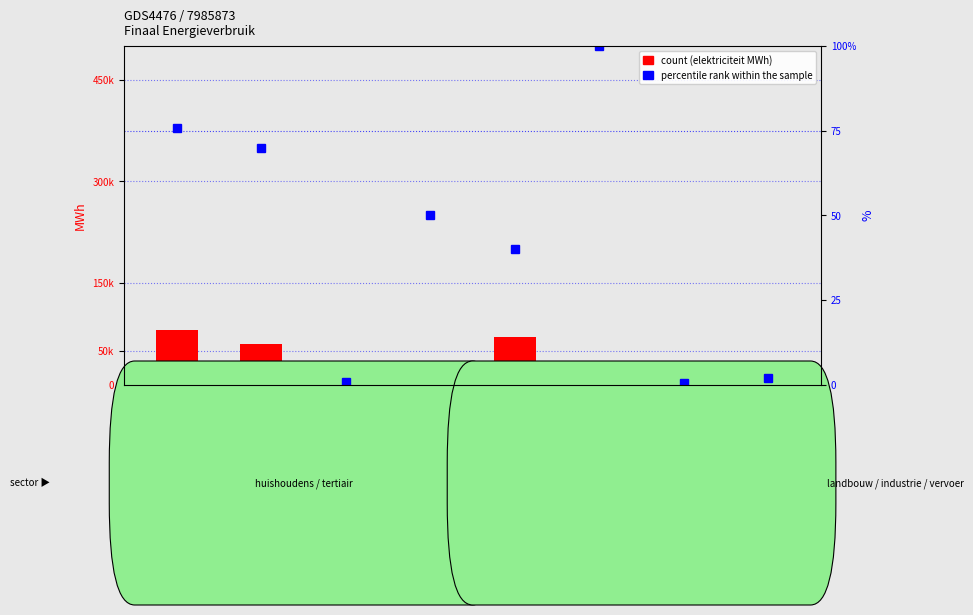

At how many categories does at least one series exceed 45106?

3